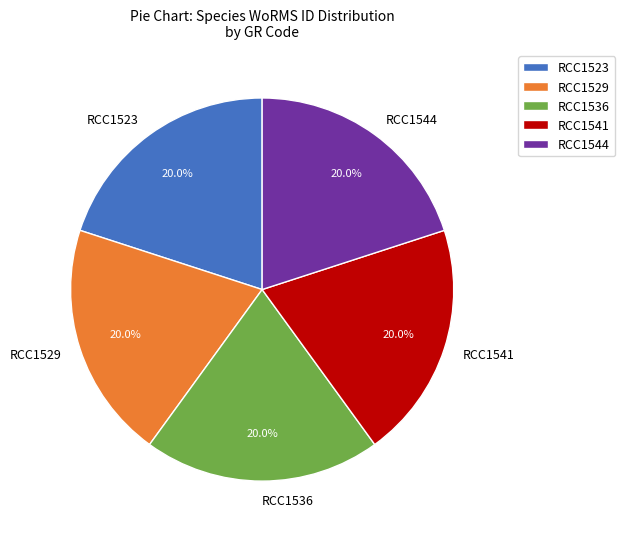

Approximately how many times larger is the value at RCC1523 compared to RCC1544?

1.0